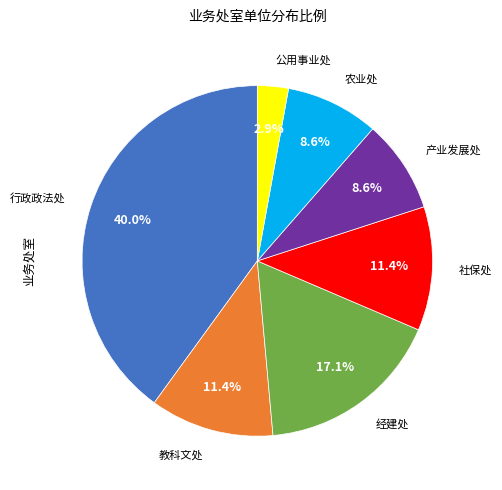

Does any single category account for the majority?

No